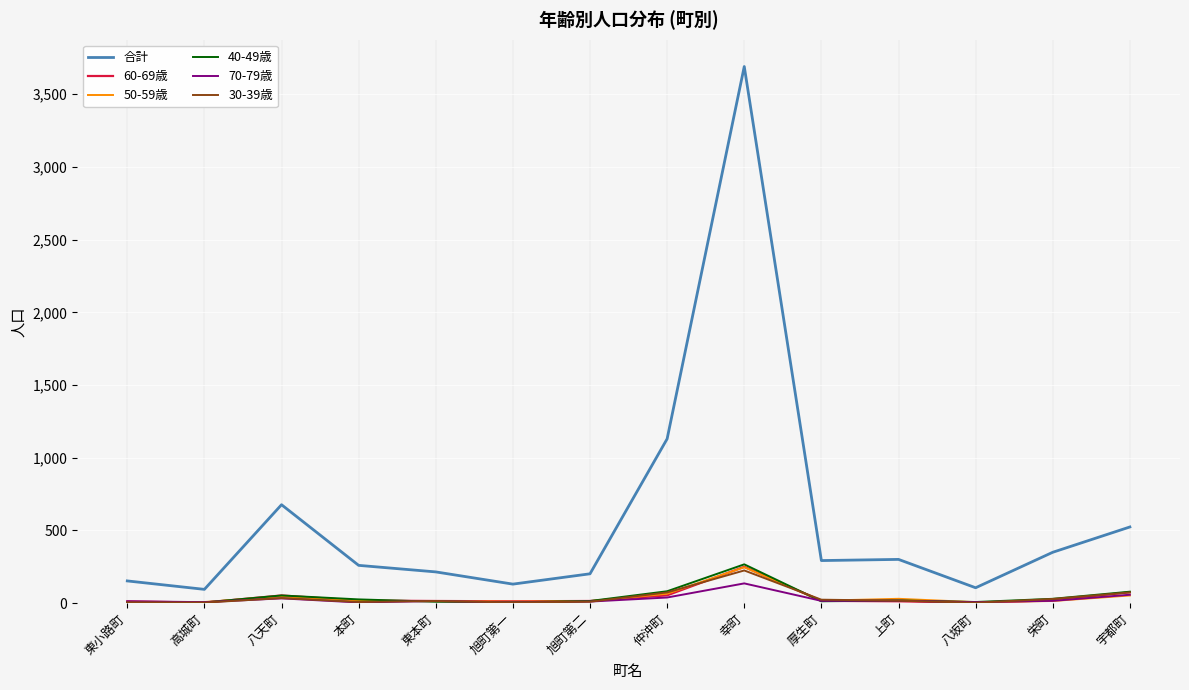

At which label does 70-79歳 first exceed 16?

八天町